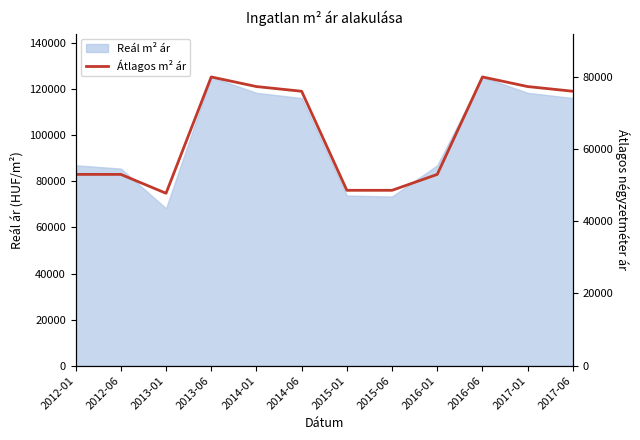

What is the sum of all values?

769867